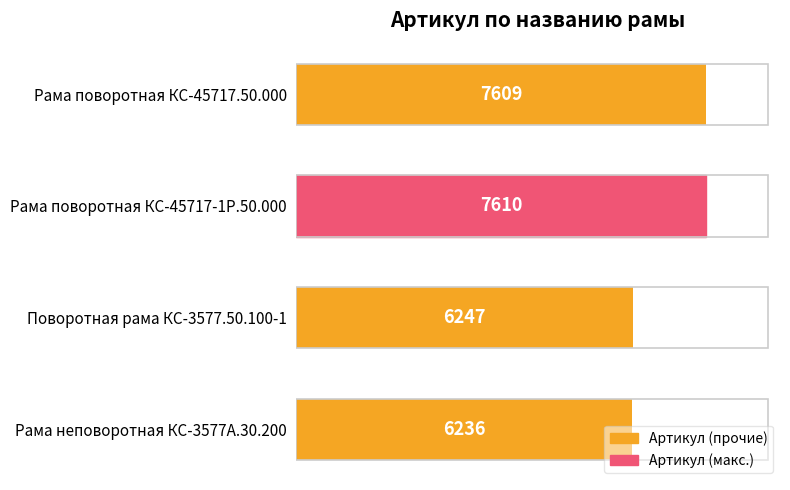

Does the chart contain stacked bars?

No